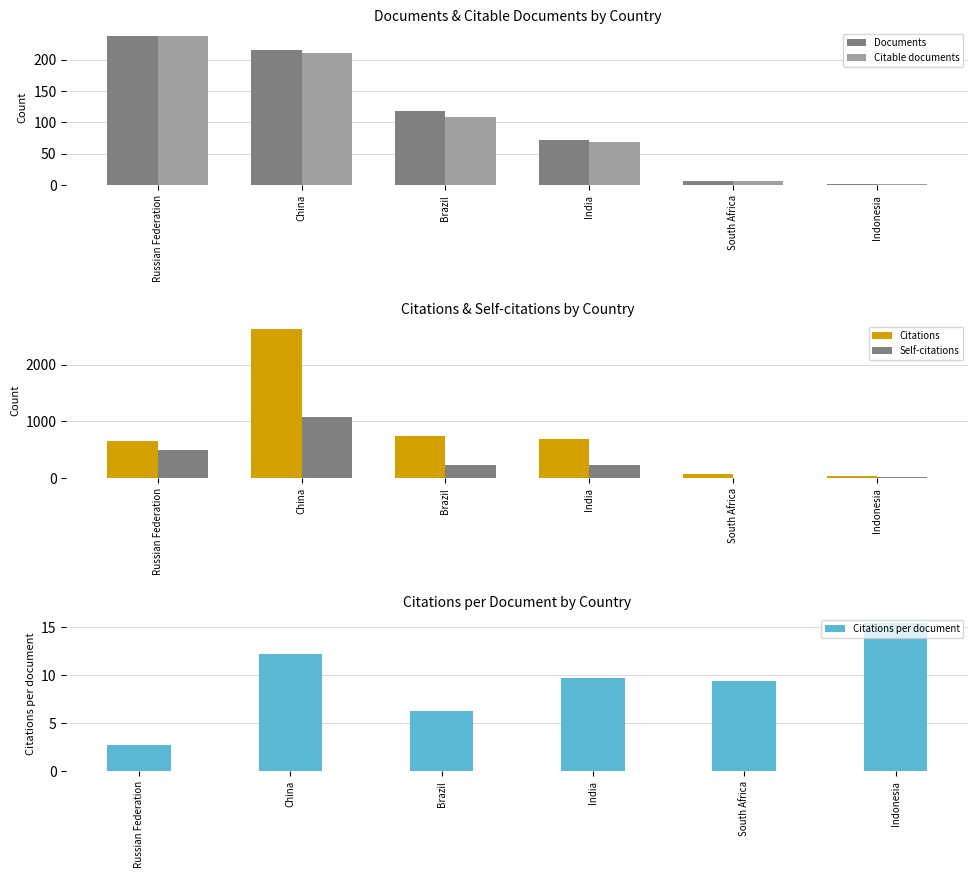

What is the sum of the Citable documents values at Indonesia and India?

70